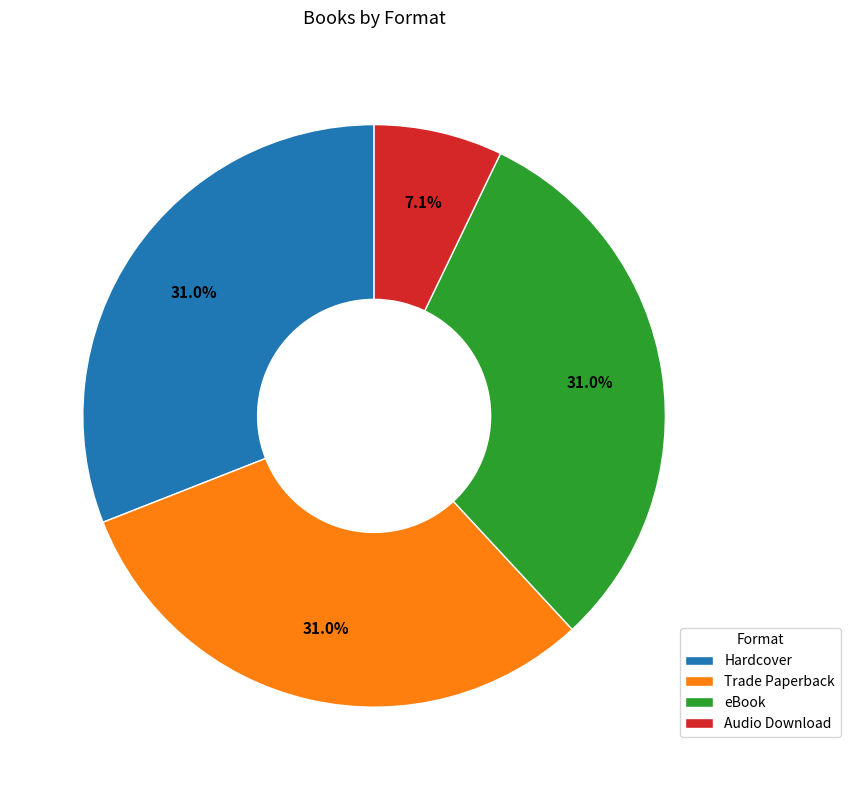

Count the number of slices in the pie.

4